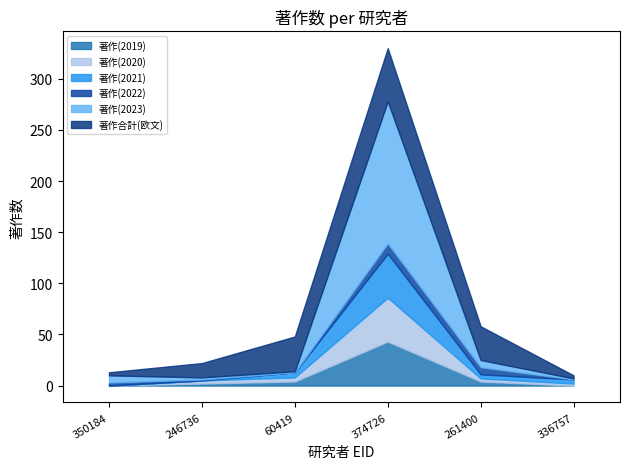

What is the difference between the second highest and minimum values in the 著作合計(欧文) series?

31